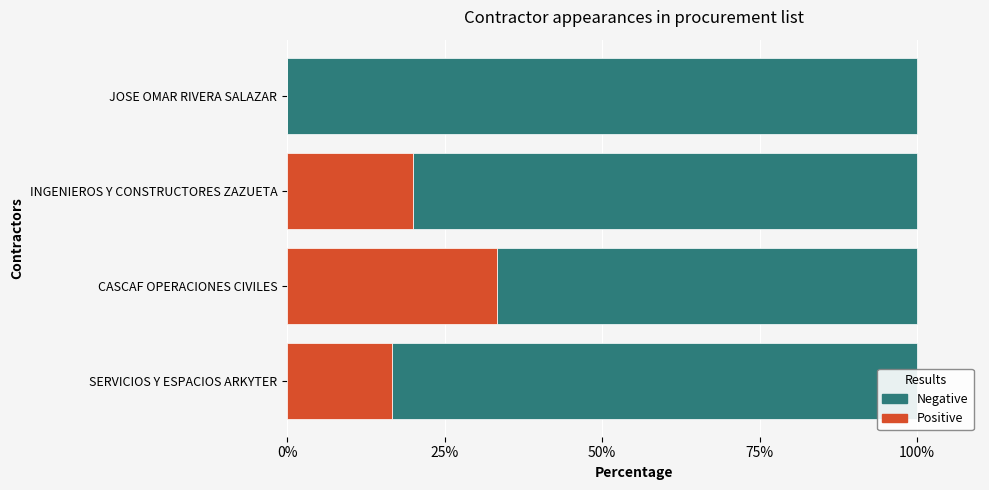

What value does the Positive series have at SERVICIOS Y ESPACIOS ARKYTER?

16.7